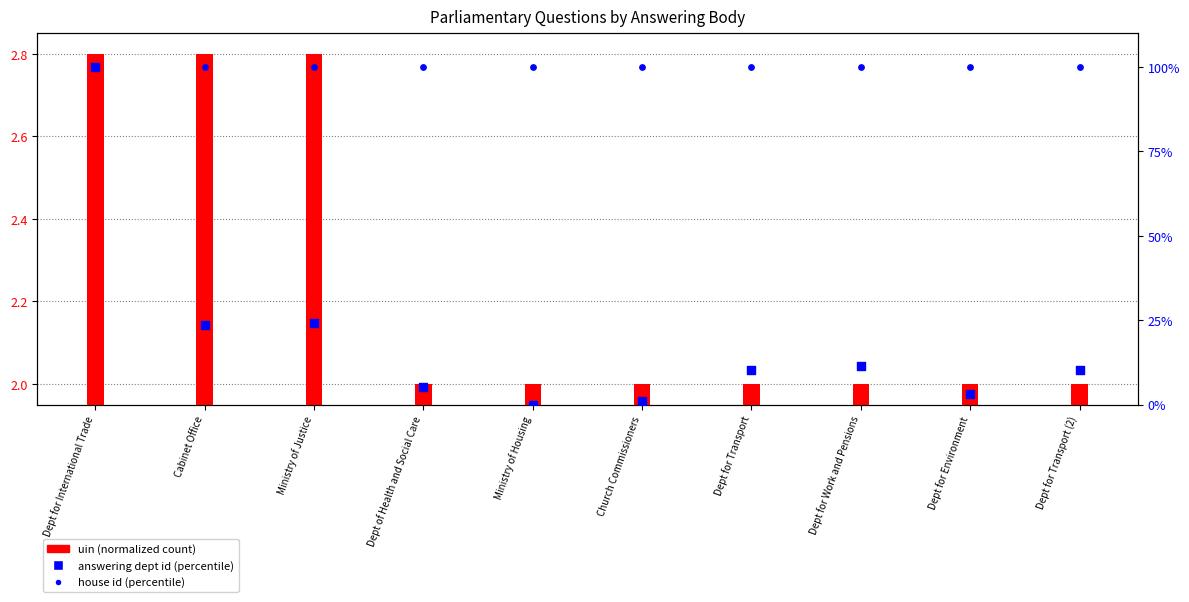

What is the total value across all series at Dept for Transport (2)?

112.3